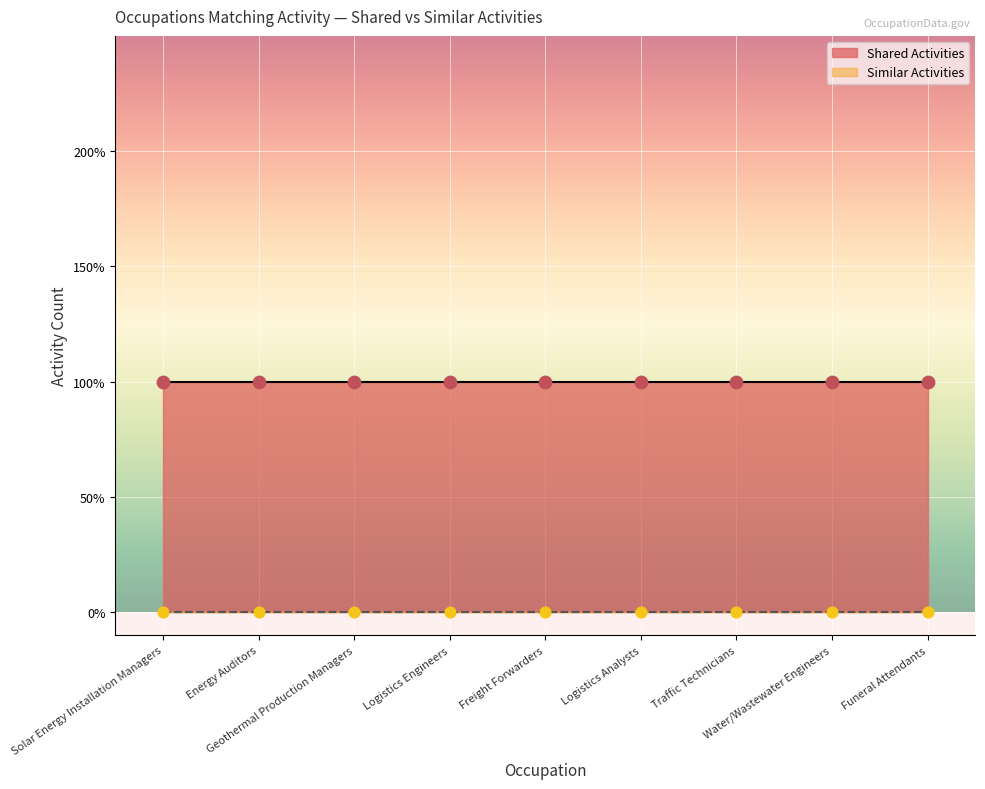

What are all the series names shown in the legend?

Shared Activities, Similar Activities